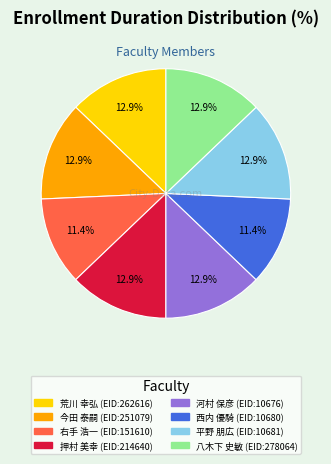

Is there a majority slice in this chart?

No